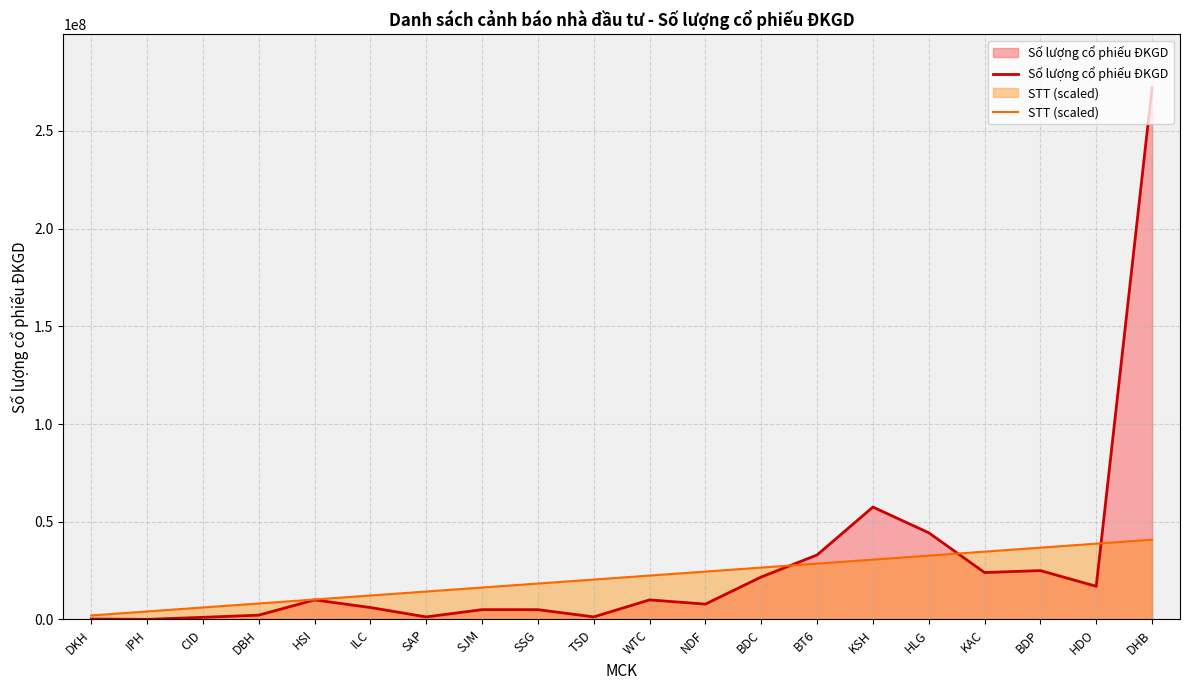

What position from the left is HDO?

19